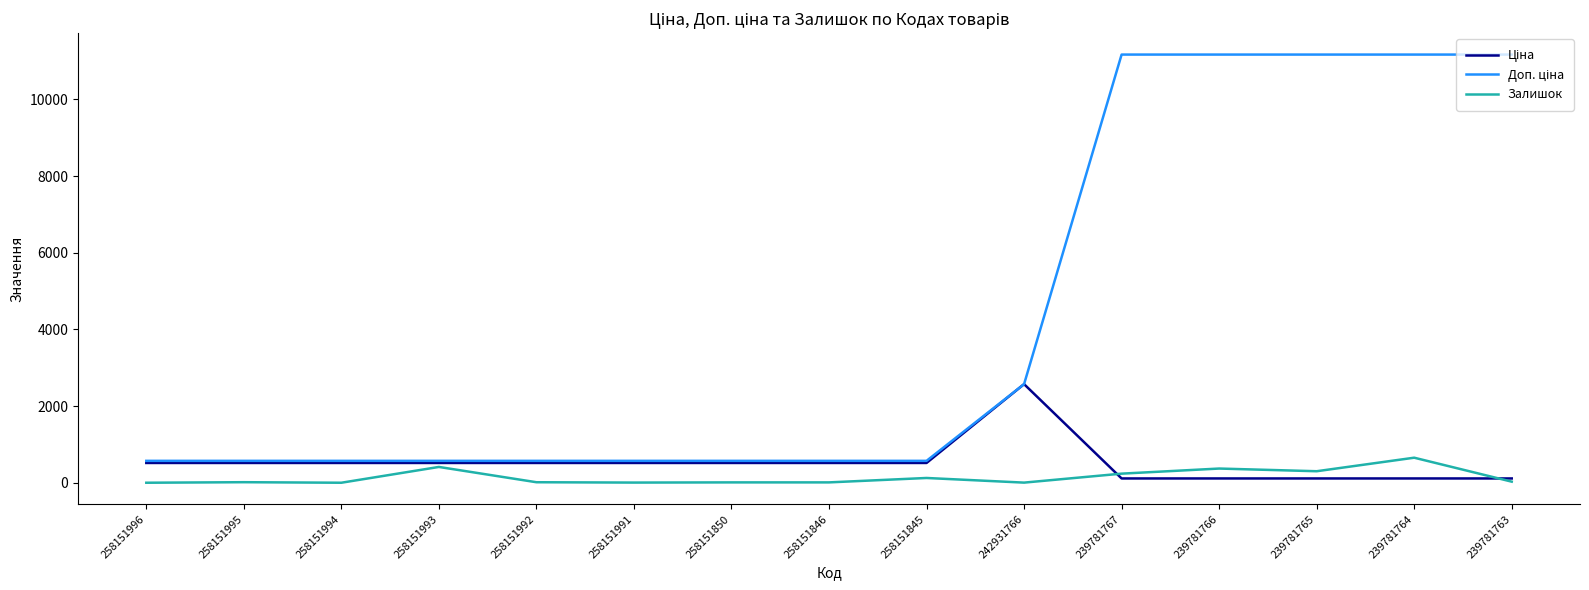

The Залишок series shows 9.0 at 258151846. True or false?

True